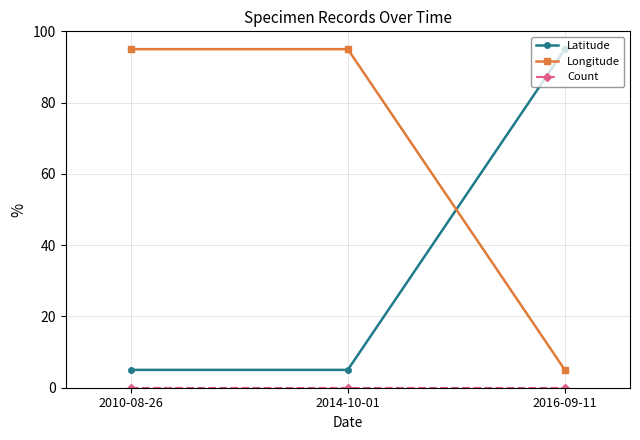

At how many categories does at least one series exceed 47?

3